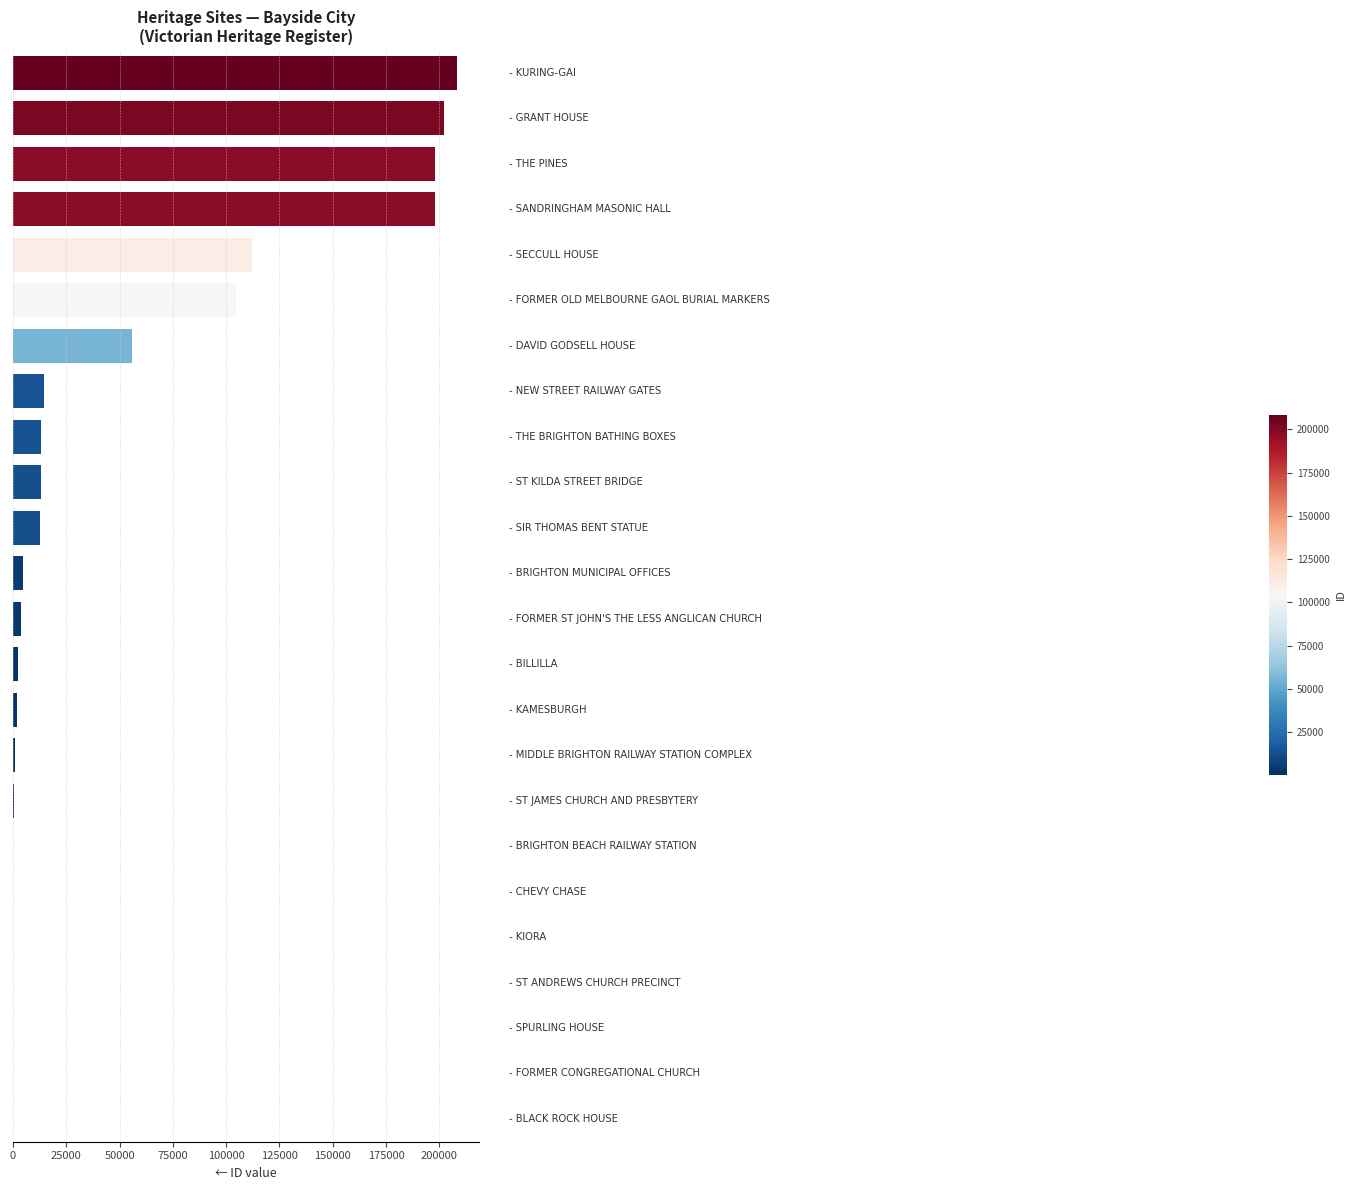

What is the sum of all values?

1147677